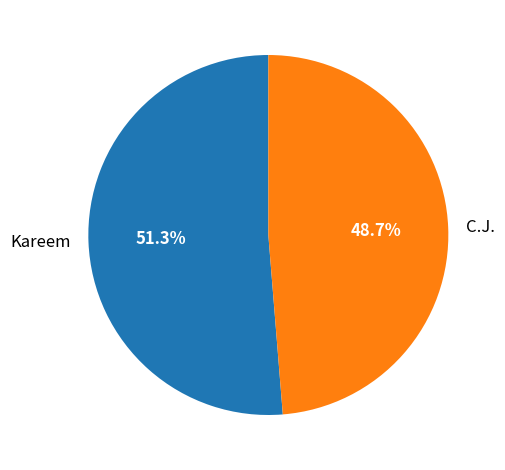

Which slice is the smallest?

C.J.